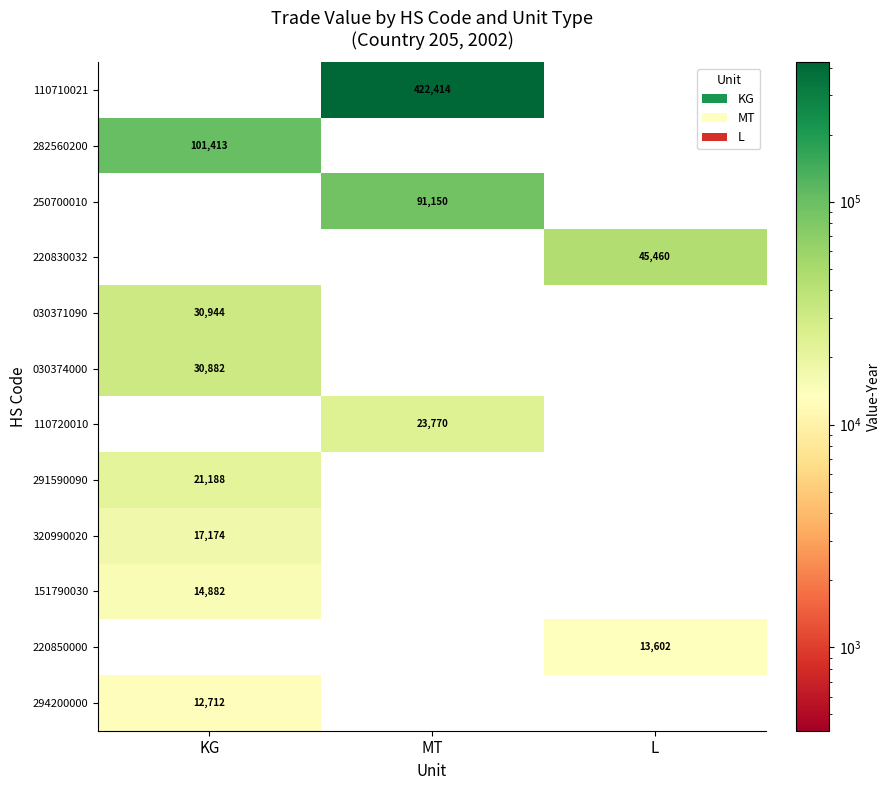

True or false: 320990020 has a value of 4774 at KG.

False